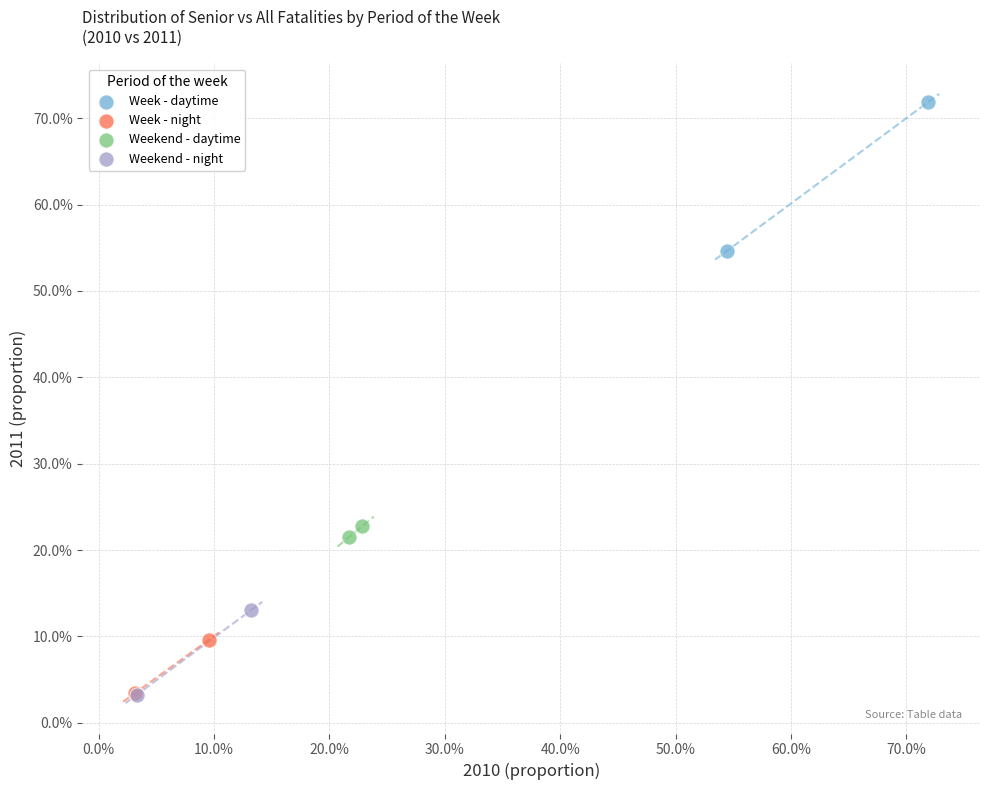

Which series has the largest Y range (max minus min)?

Week - daytime